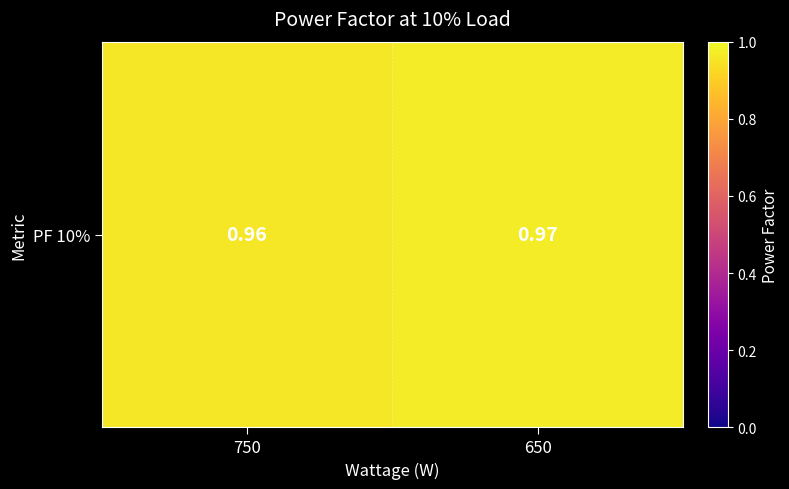

The chart shows a value of 0.3 at 750. True or false?

False